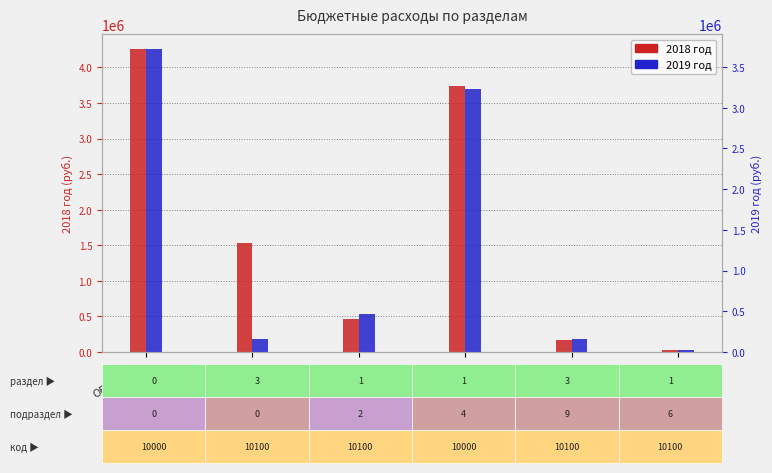

What is the minimum value shown in the chart?

21800.0